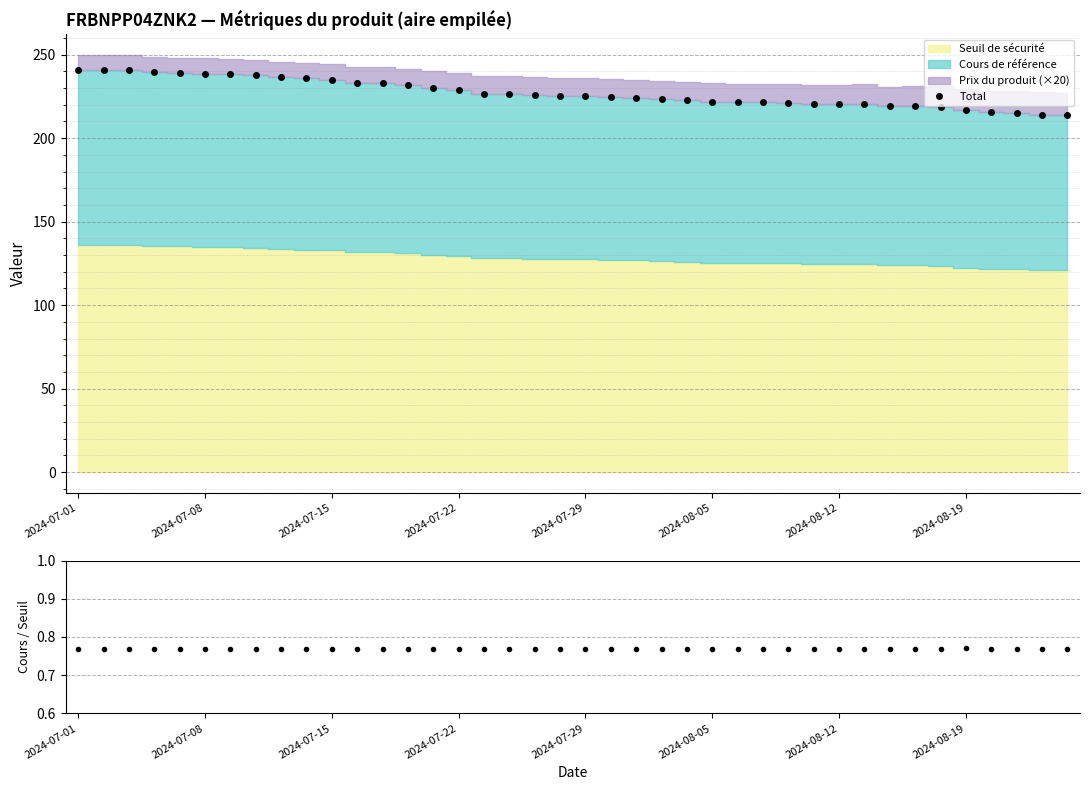

What is the approximate value of Cours / Seuil at 34?

0.8